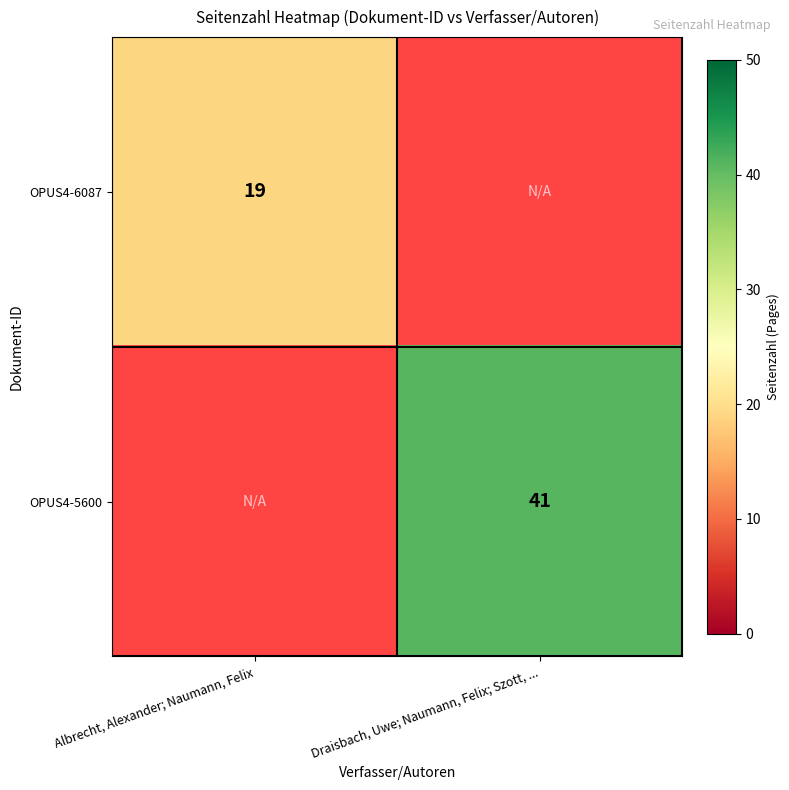

True or false: OPUS4-6087 has a value of 19 at Albrecht, Alexander; Naumann, Felix.

True